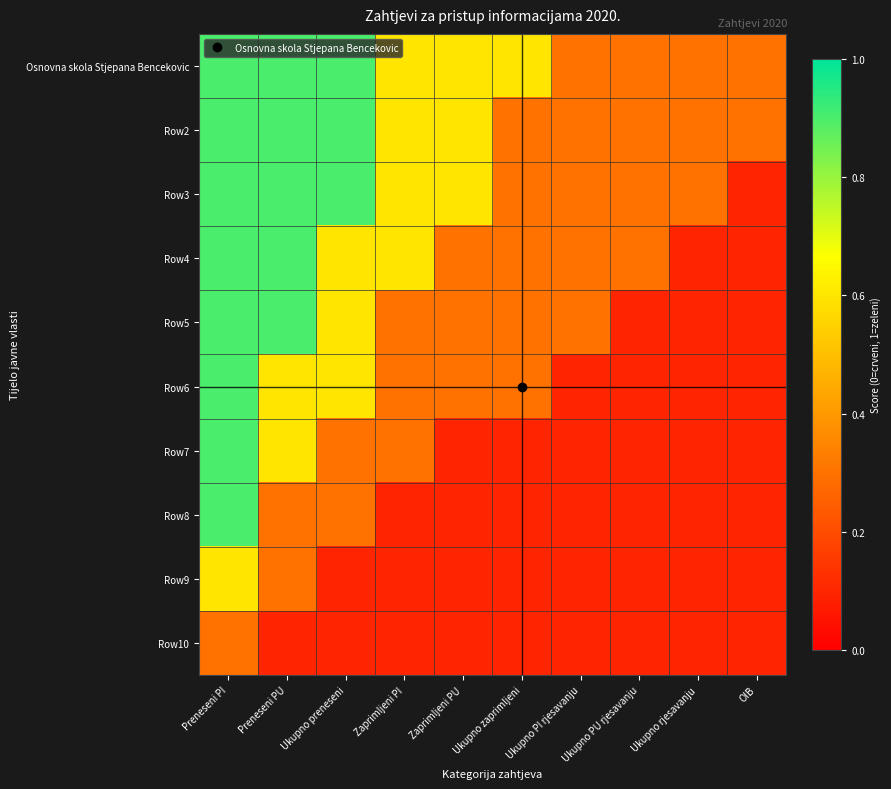

Which series changed the most between Ukupno preneseni and Ukupno PI rjesavanju?

Osnovna skola Stjepana Bencekovic